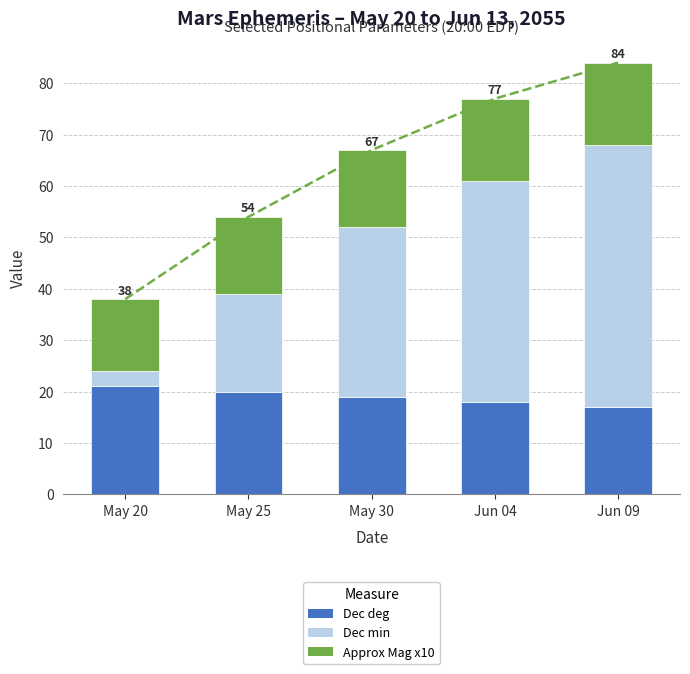

What is the sum of the Approx Mag x10 values at May 30 and Jun 09?

31